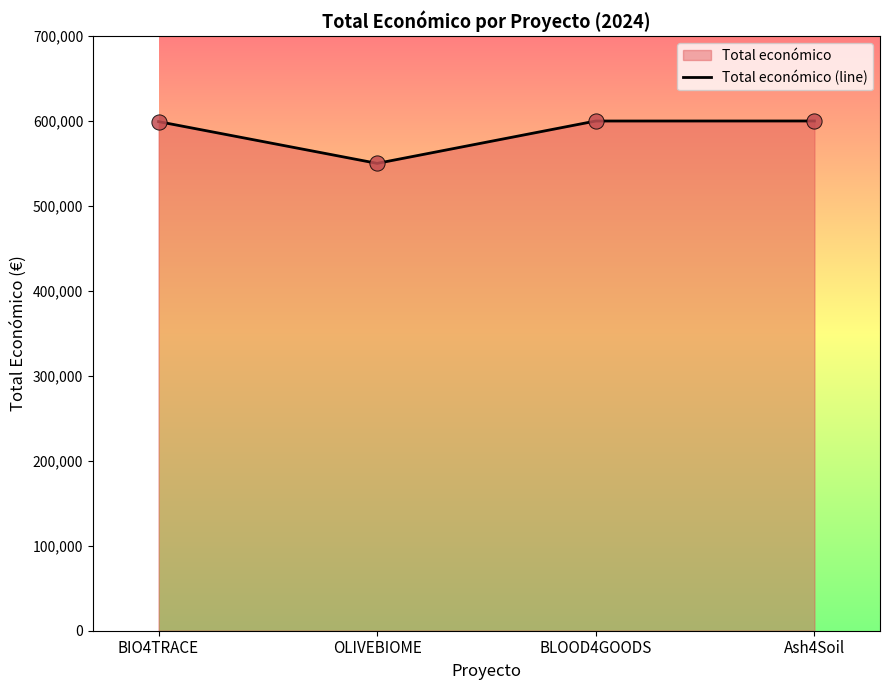

Which has a higher value, OLIVEBIOME or BIO4TRACE?

BIO4TRACE